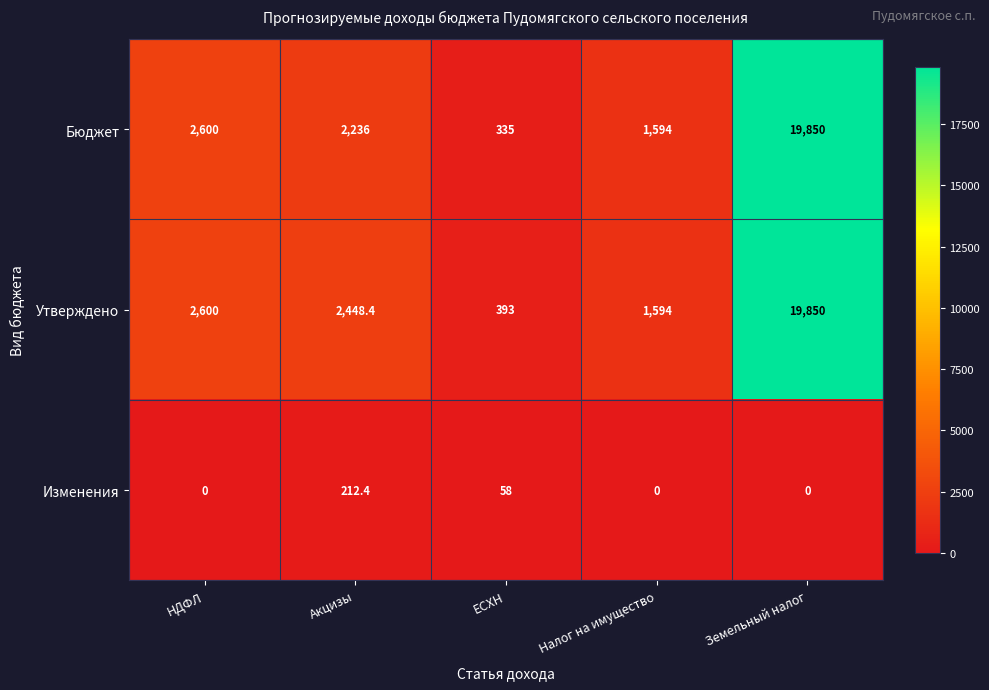

Which series changed the most between Акцизы and Земельный налог?

Бюджет